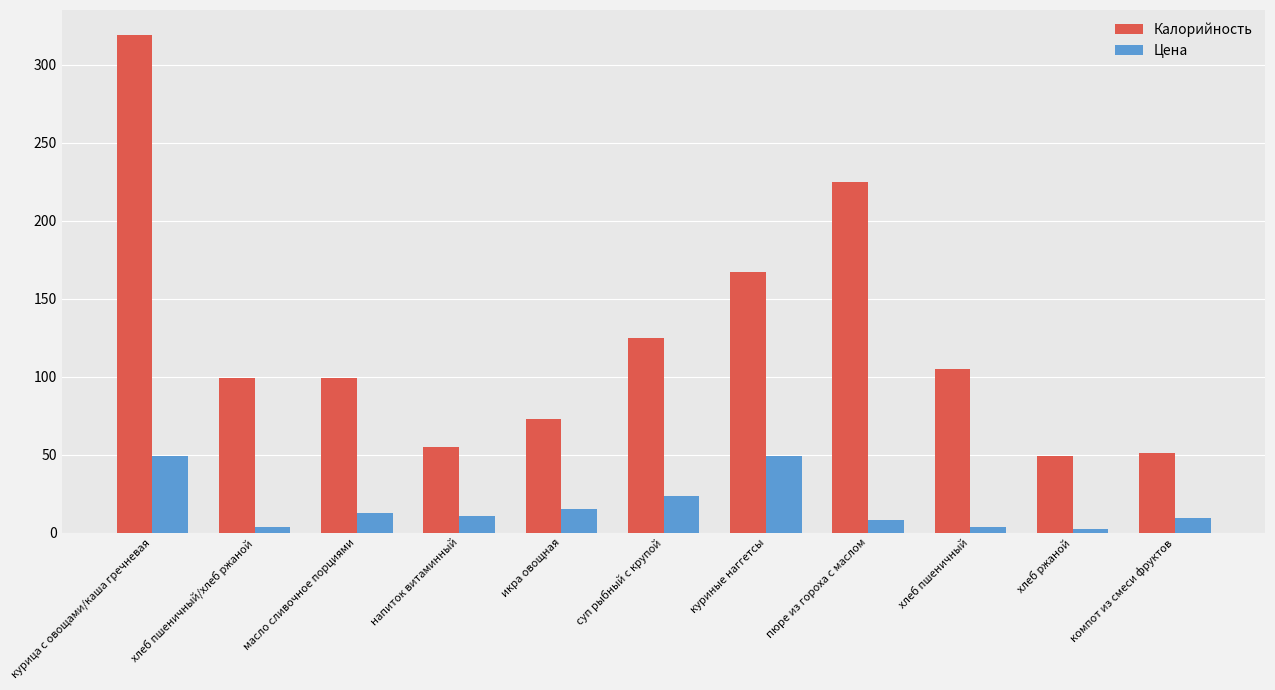

What are all the series names shown in the legend?

Калорийность, Цена